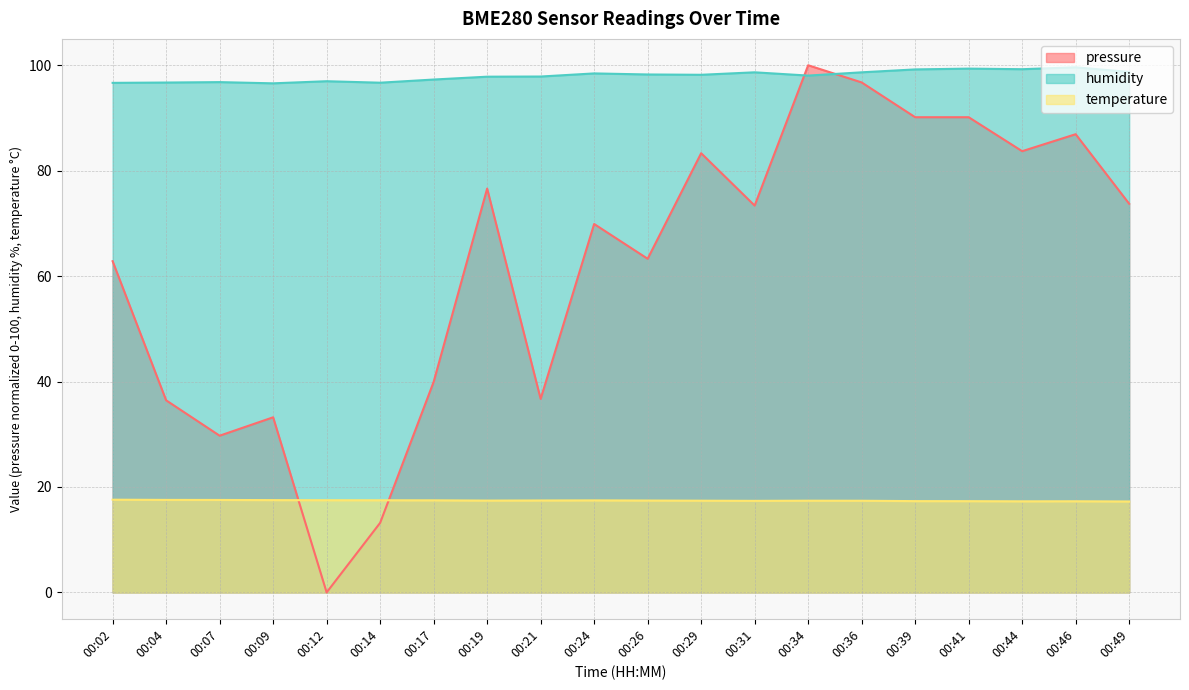

At which label is temperature closest to 17?

00:49